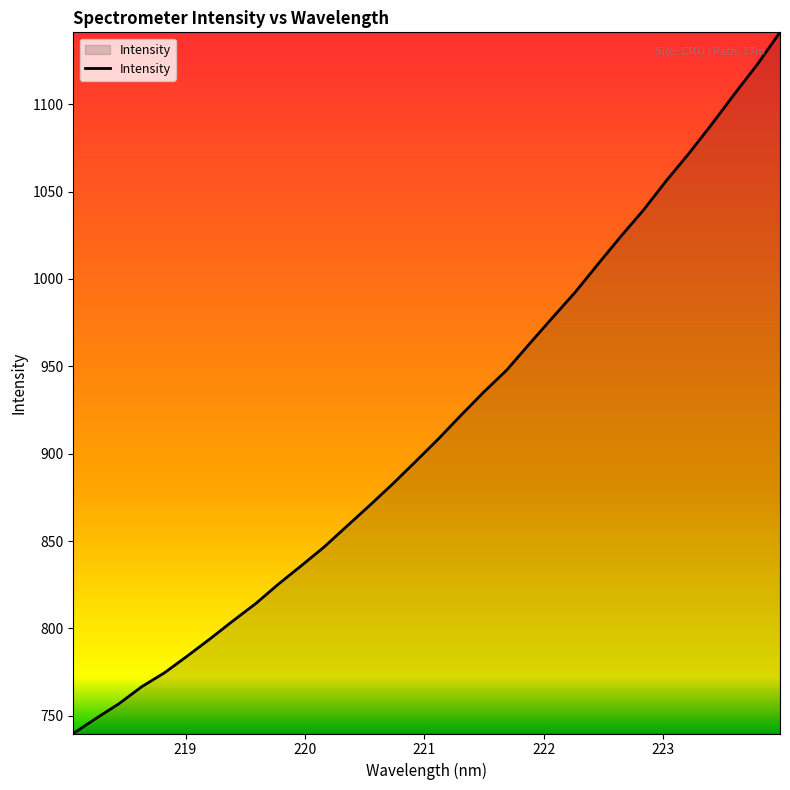

True or false: the data has more than 2 interior local peaks.

False